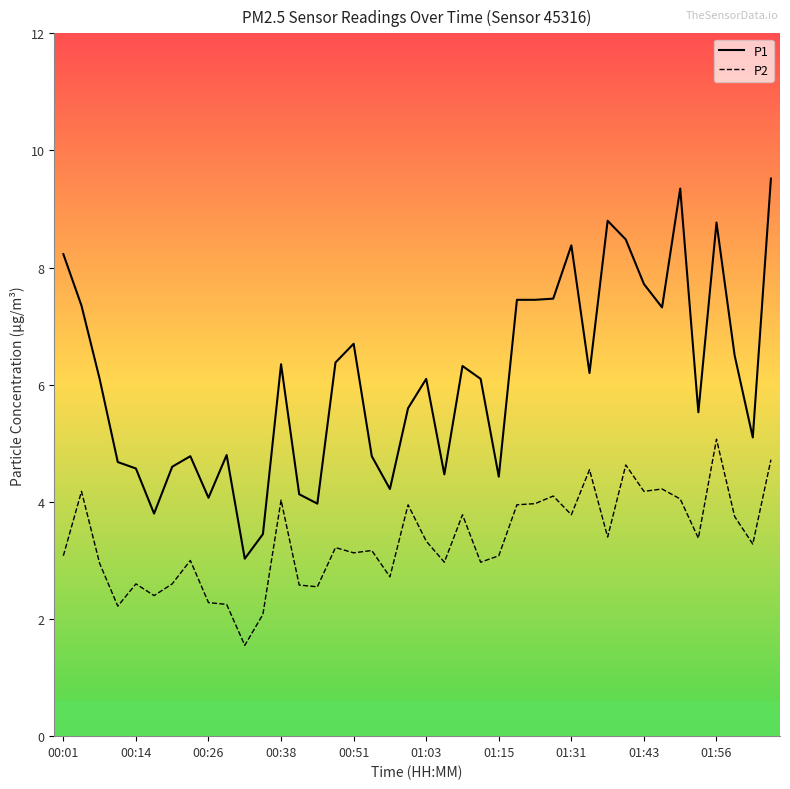

What is the highest value of the P1 series?

9.5